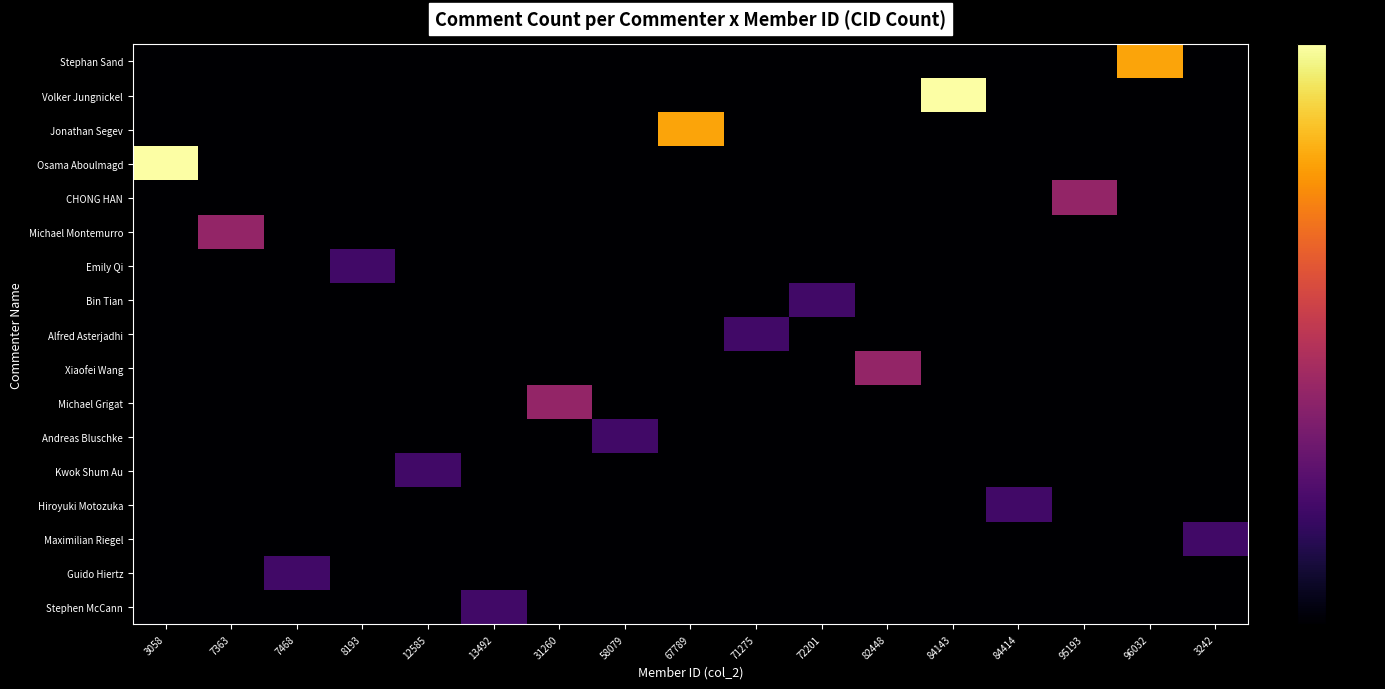

Count the number of data series in this chart.

17